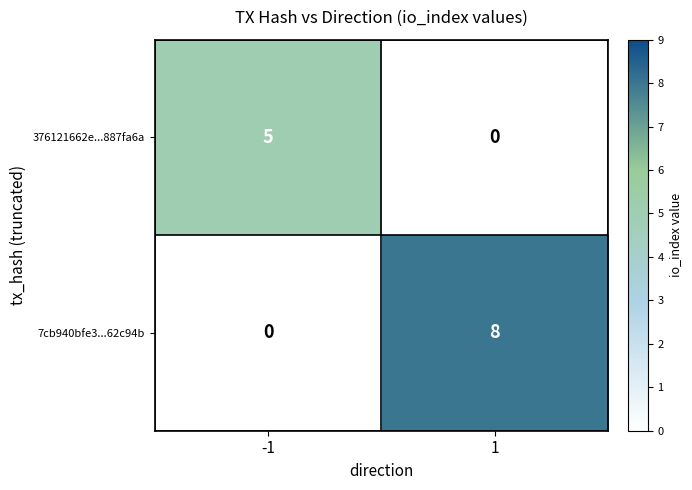

Between -1 and 1, which series saw the biggest shift?

7cb940bfe3...62c94b